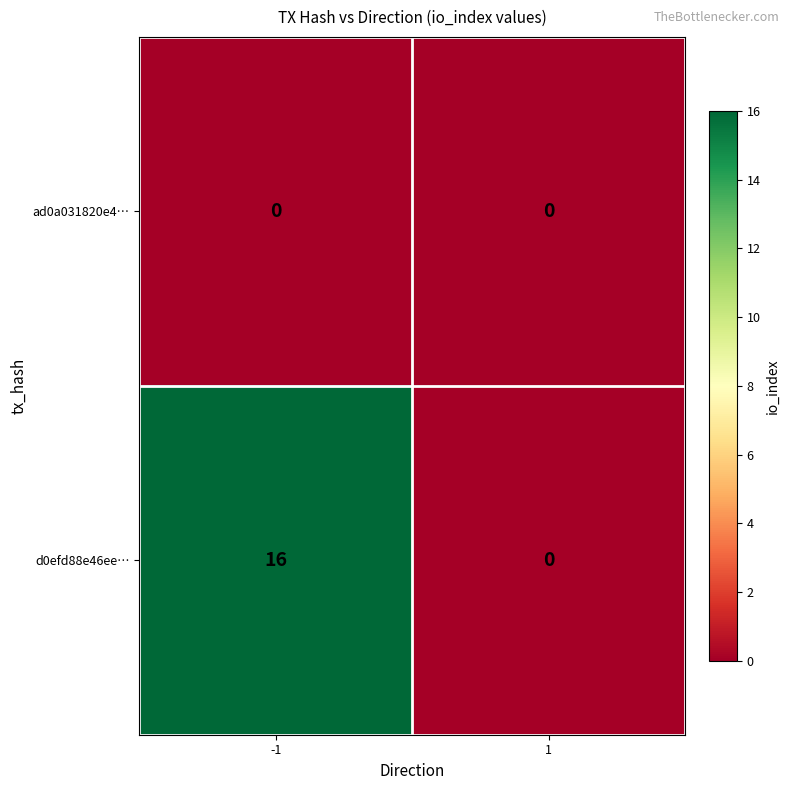

List the series in order of their overall mean, highest first.

d0efd88e46ee…, ad0a031820e4…